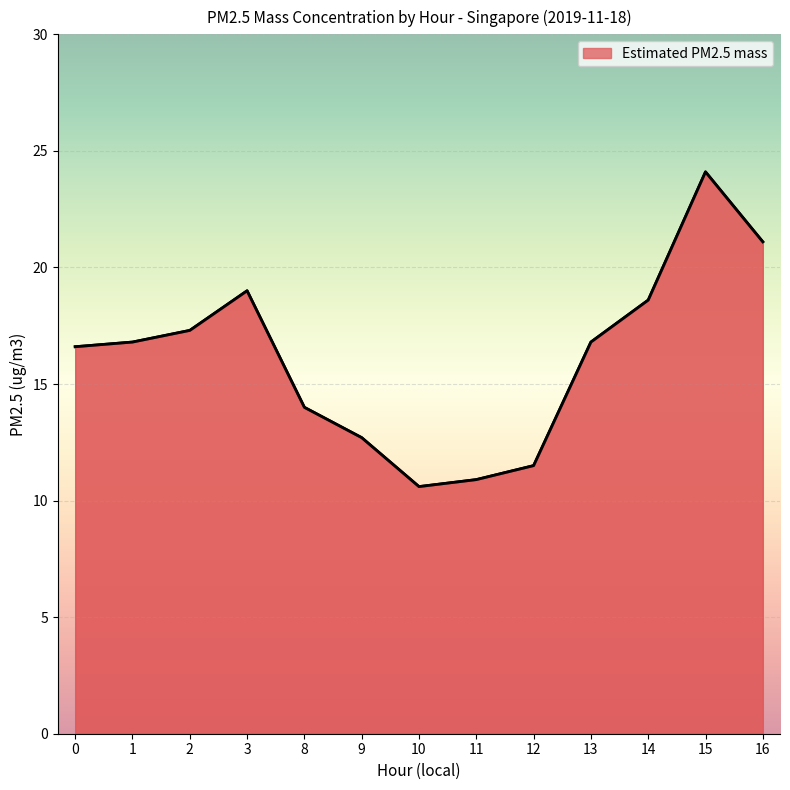

What is the minimum value shown in the chart?

10.6